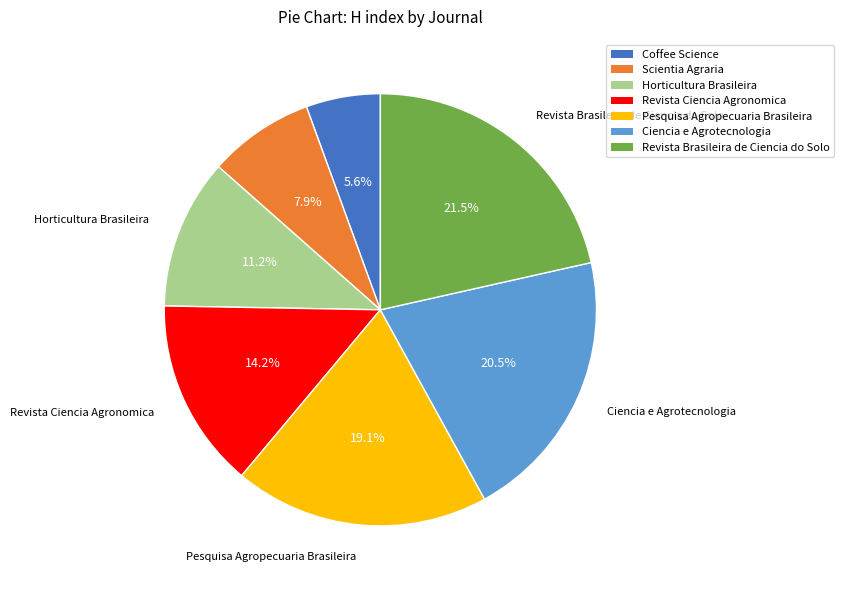

True or false: Ciencia e Agrotecnologia accounts for 27% of the total.

False